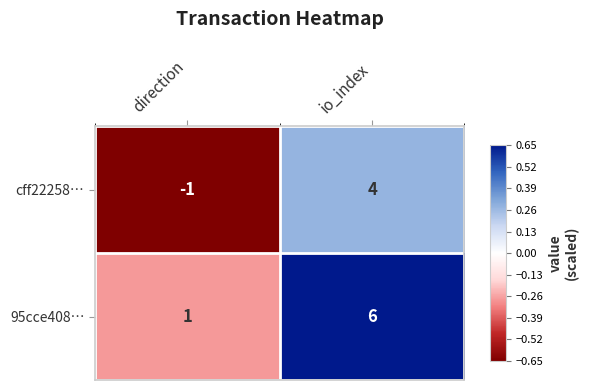

Rank the series by their average value, from highest to lowest.

95cce408…, cff22258…